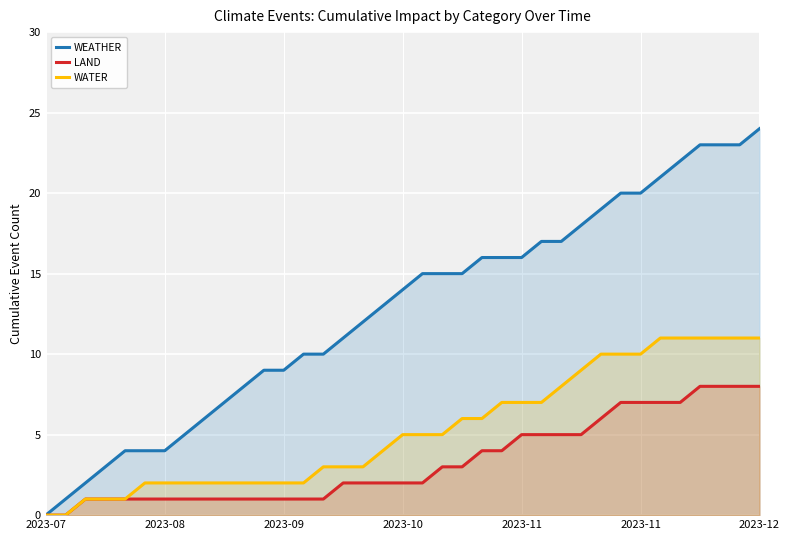

What is the difference between the WATER values at 23 and 9?

5